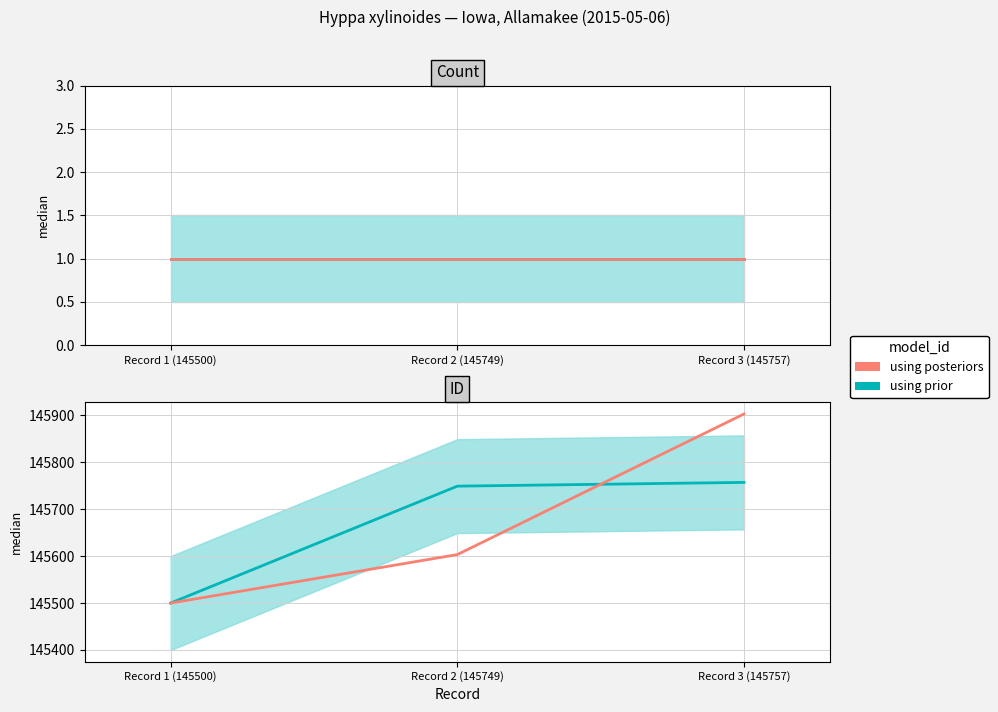

What is the label of the 1st point from the right?

Record 3 (145757)